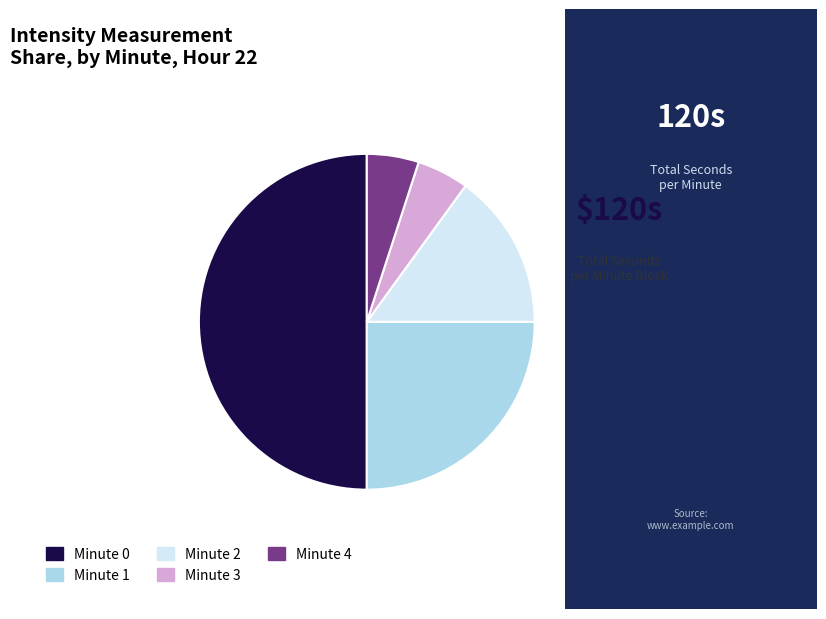

Do Minute 3 and Minute 1 together represent more than half of the pie?

No